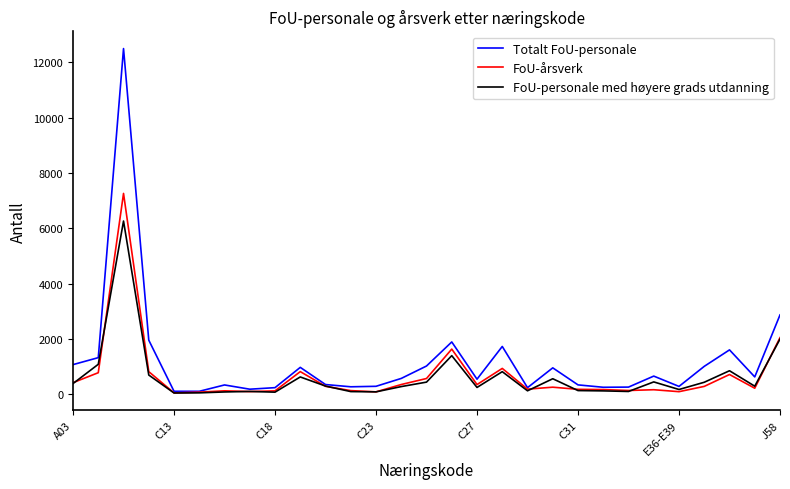

What is the difference between the second highest and minimum values in the FoU-personale med høyere grads utdanning series?

1951.1